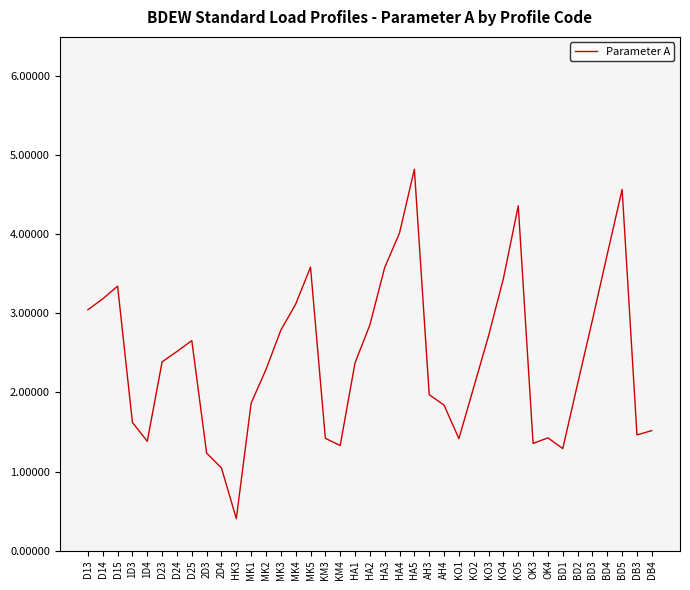

What is the sum of all values?

95.1